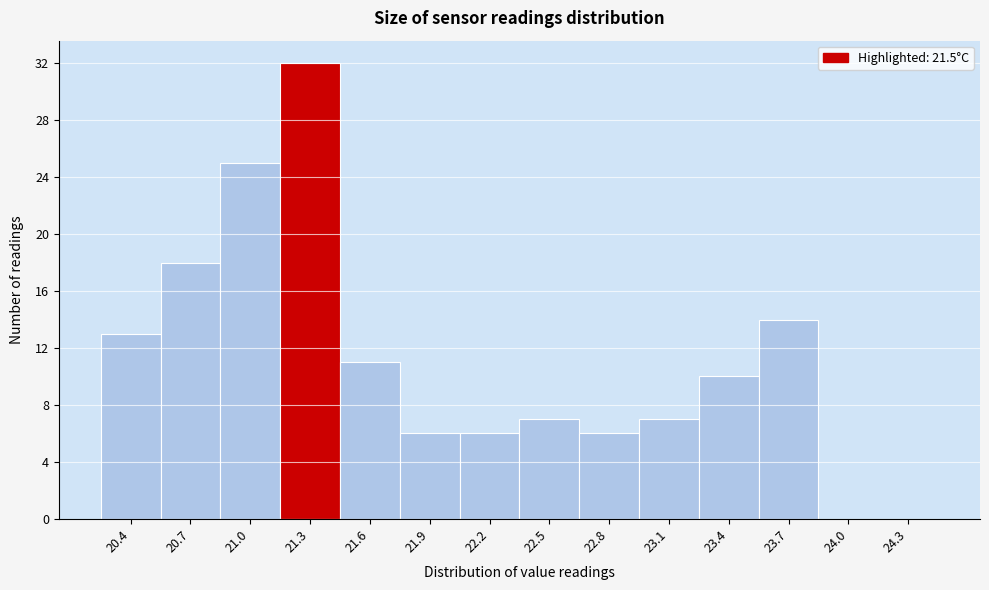

Reading left to right, what are all the values shown in this chart?

20.4=13	20.7=18	21.0=25	21.3=32	21.6=11	21.9=6	22.2=6	22.5=7	22.8=6	23.1=7	23.4=10	23.7=14	24.0=0	24.3=0